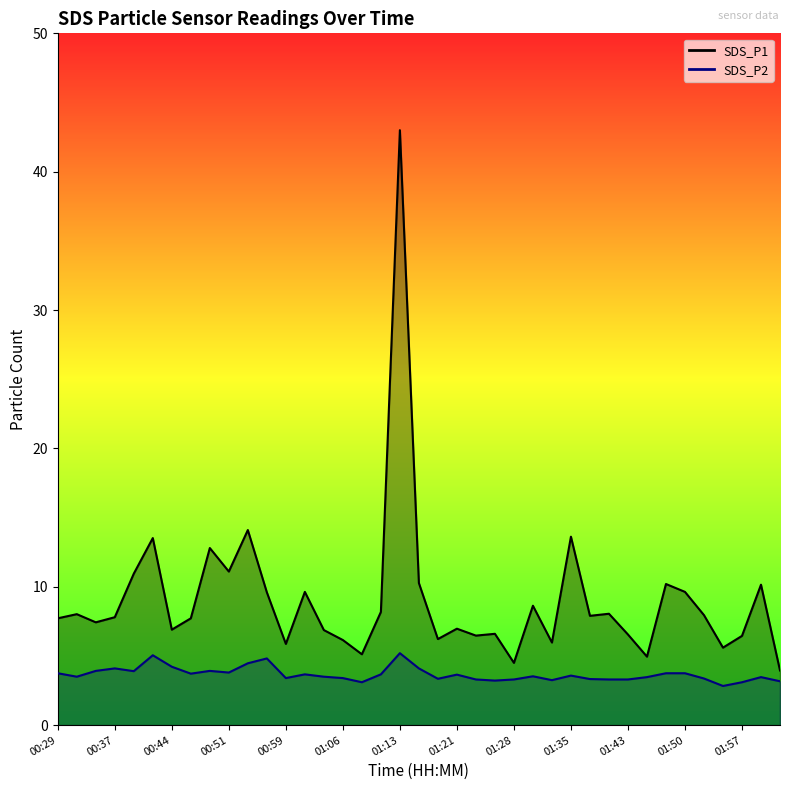

Is it true that SDS_P1 equals 11.0 at 01:03?

False